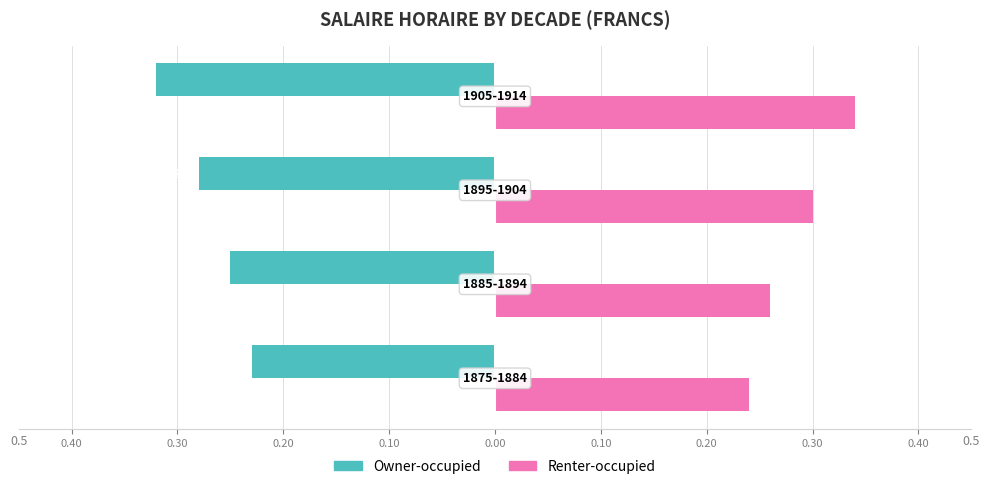

What are all the series names shown in the legend?

Owner-occupied, Renter-occupied